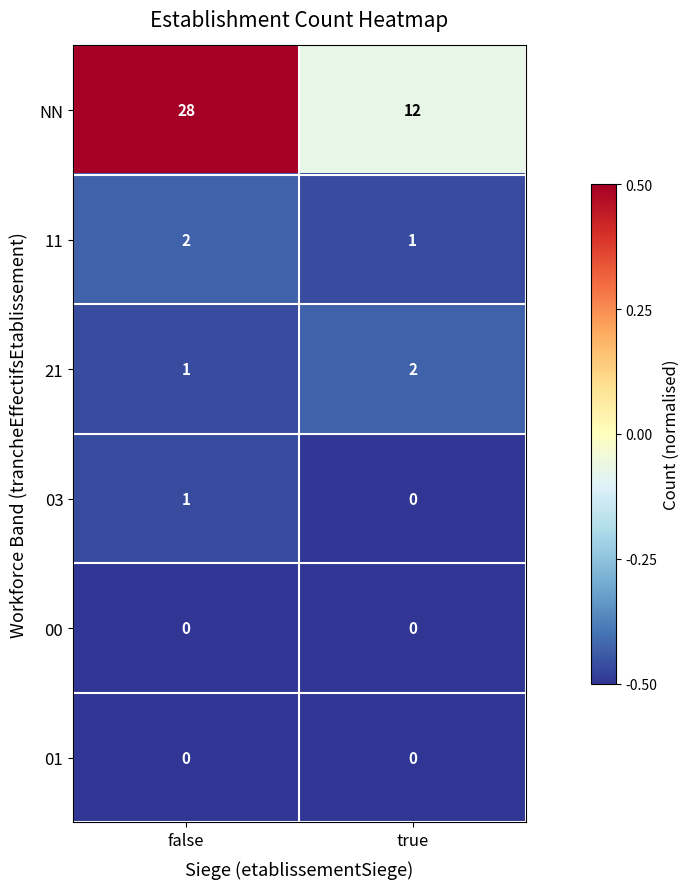

What is the average value of the NN series?

20